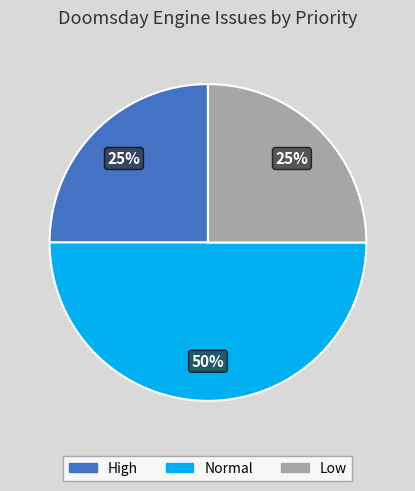

How many segments does this pie chart have?

3